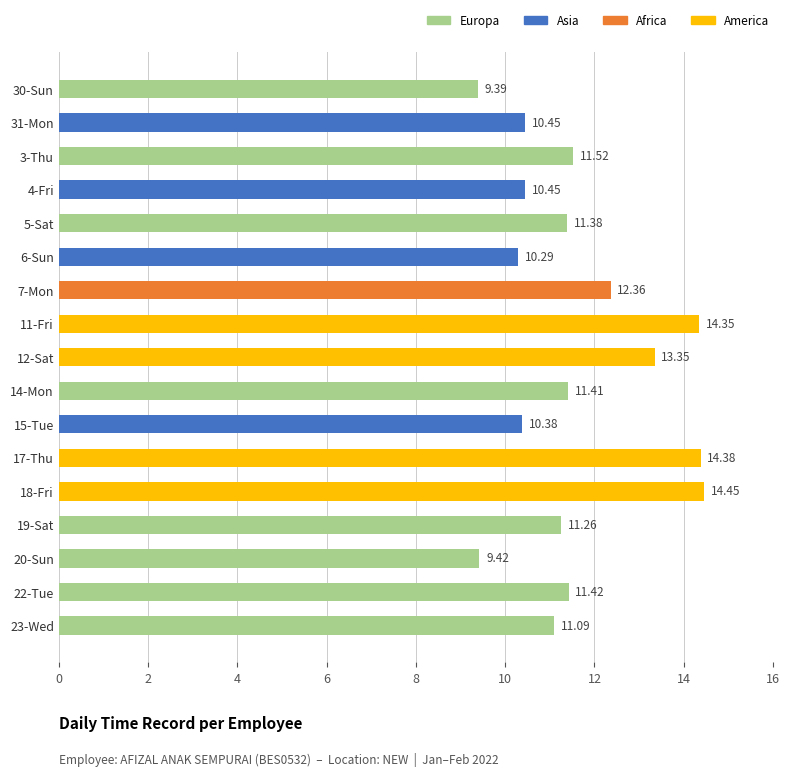

Are the bars grouped side by side (vs. stacked)?

No